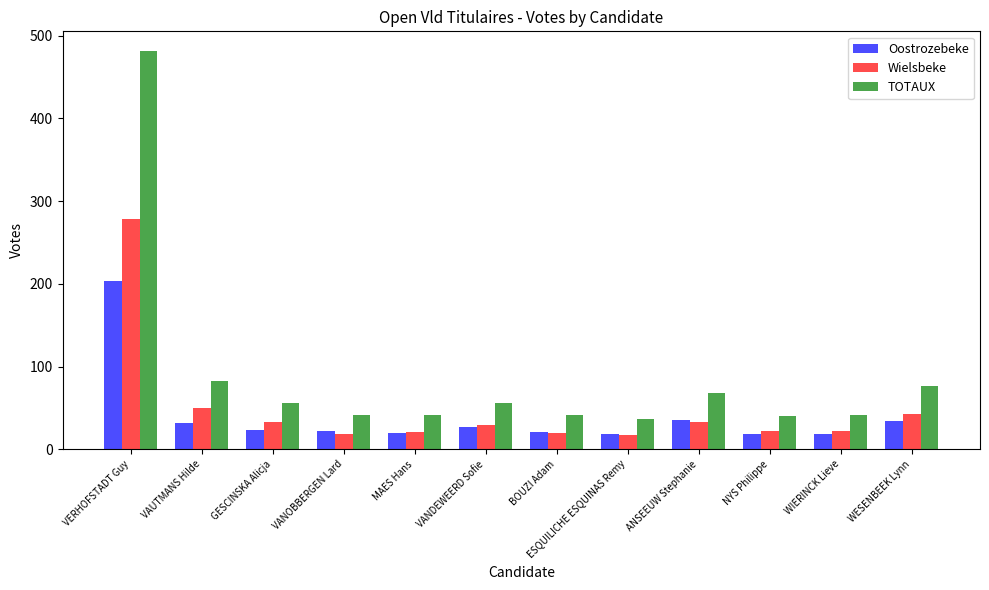

Which label corresponds to the largest value in the chart?

VERHOFSTADT Guy